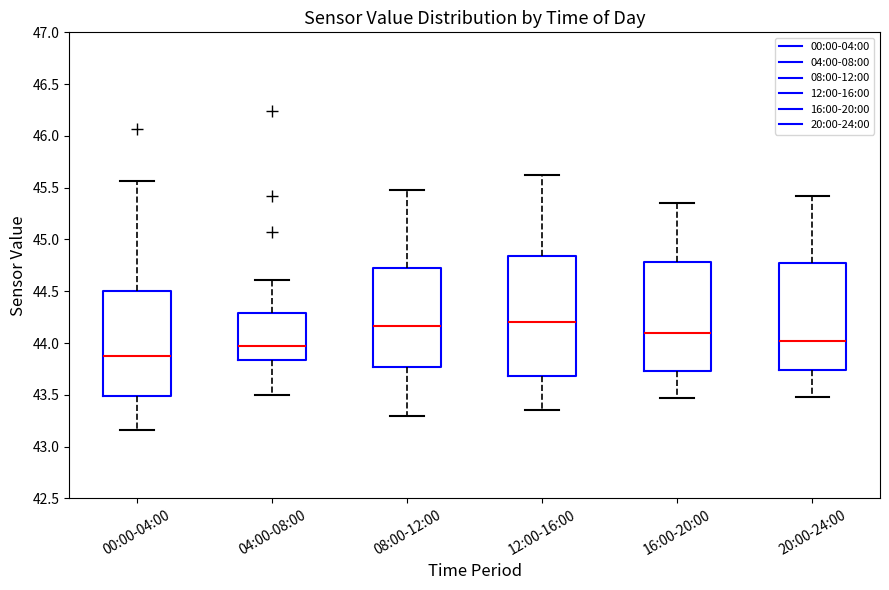

Where does the upper whisker of the box for 04:00-08:00 end on the y-axis? The values are not printed on the chart, so give them approximately, as read against the axis.

44.60